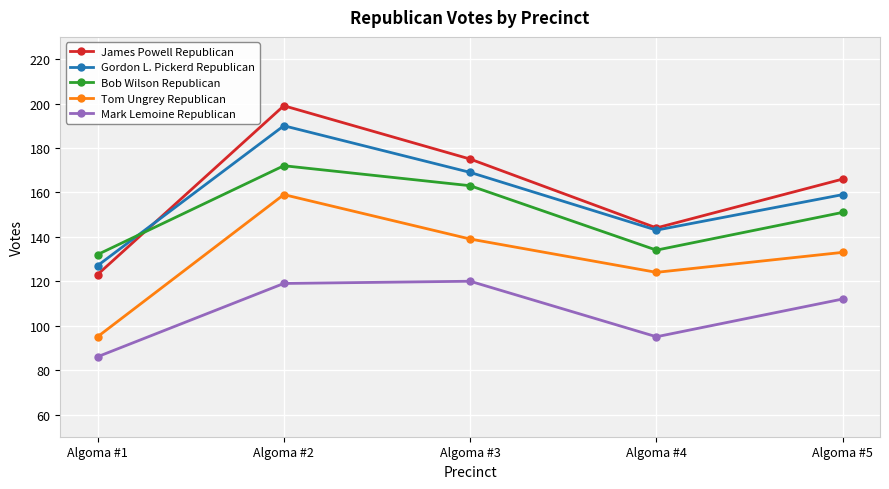

What is the approximate value of Mark Lemoine Republican at Algoma #1?

86